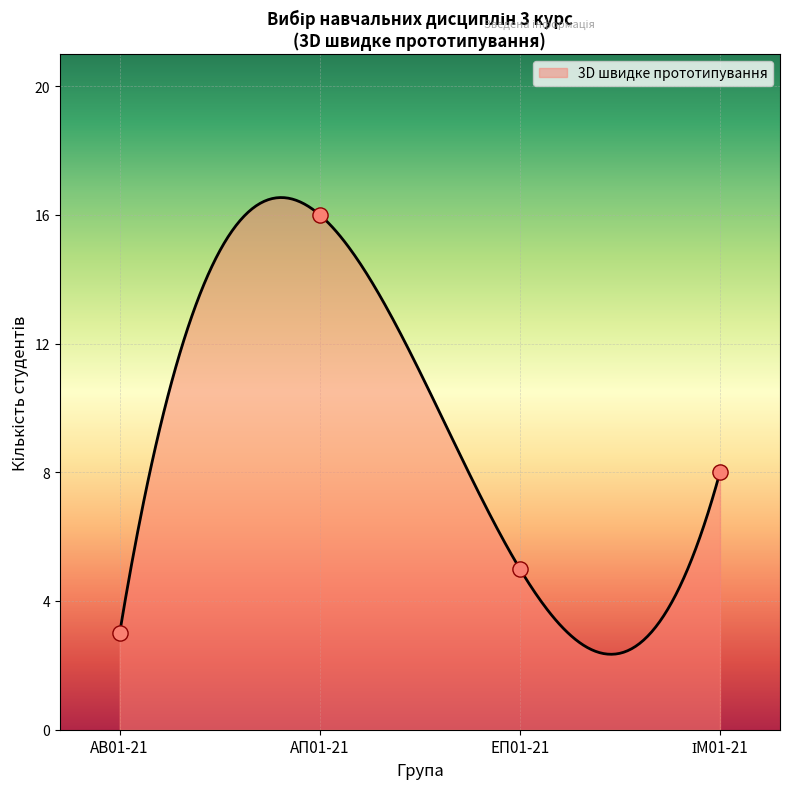

What is the maximum value for 3D швидке прототипування?

16.5